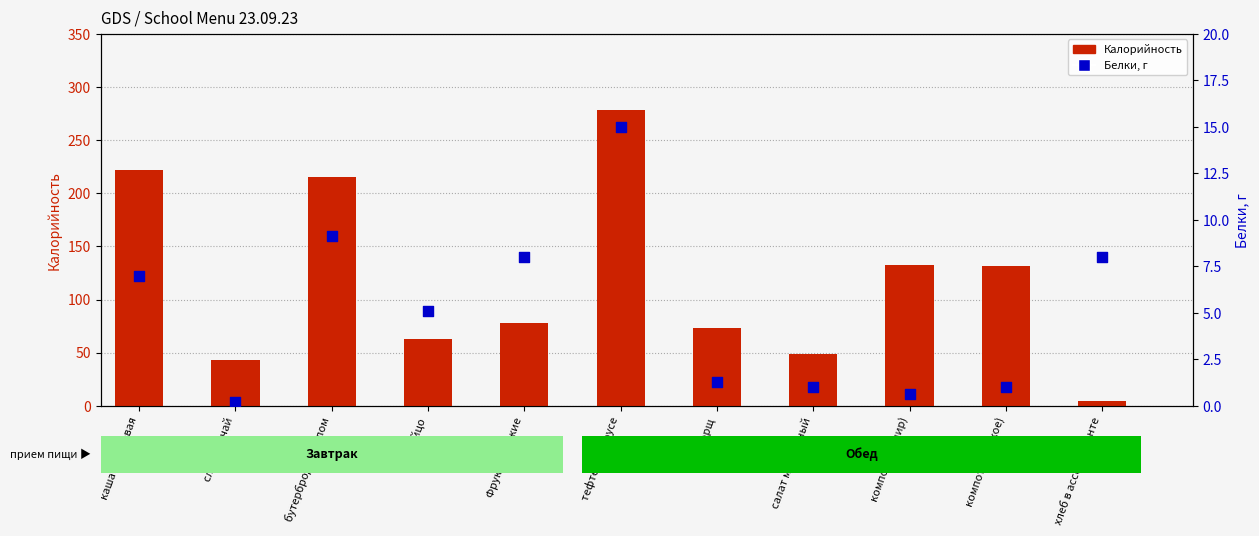

What are all the series names shown in the legend?

Калорийность, Белки